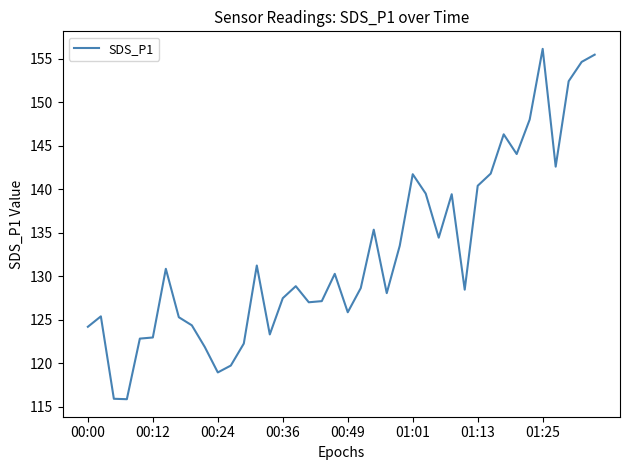

What is the difference between the maximum and minimum values?

40.3